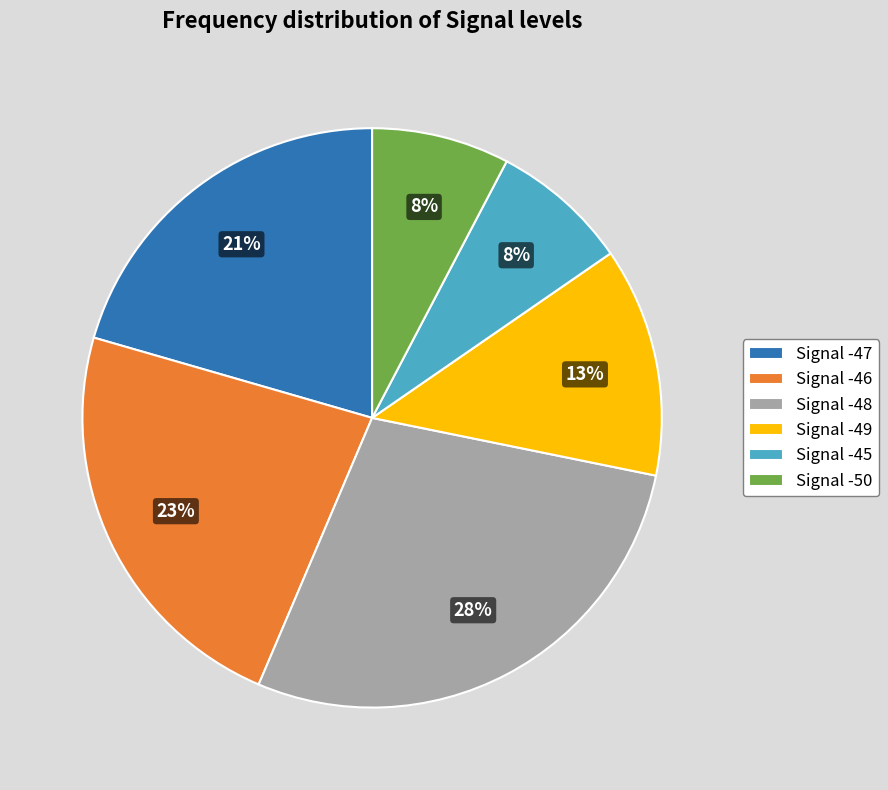

To the nearest percent, what is the average slice percentage?

17%